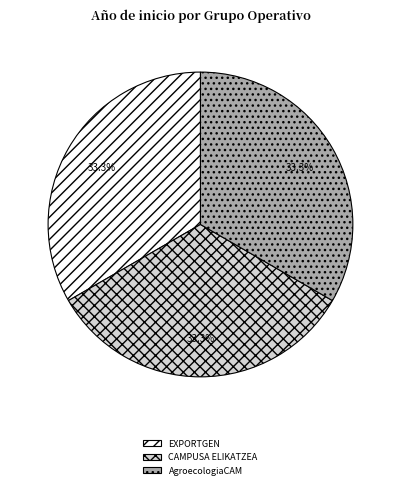

To the nearest percent, what percentage of the pie is AgroecologiaCAM?

33%